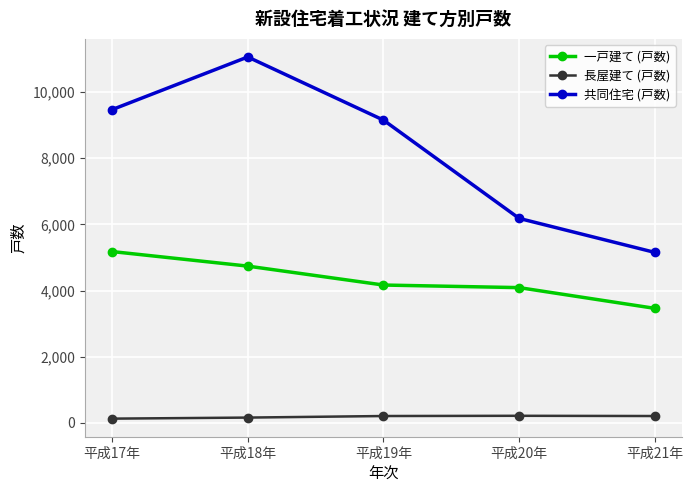

True or false: 共同住宅 (戸数) has more than 0 points higher than both neighbors.

True